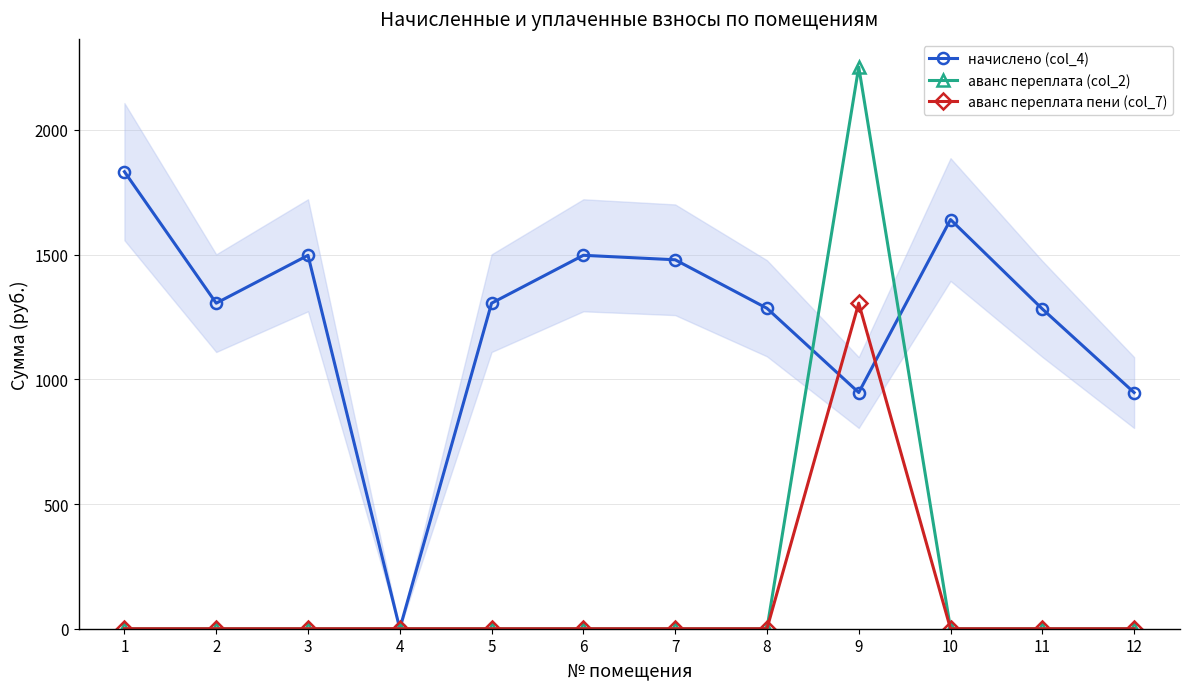

True or false: начислено (col_4) and аванс переплата пени (col_7) intersect in this chart.

True